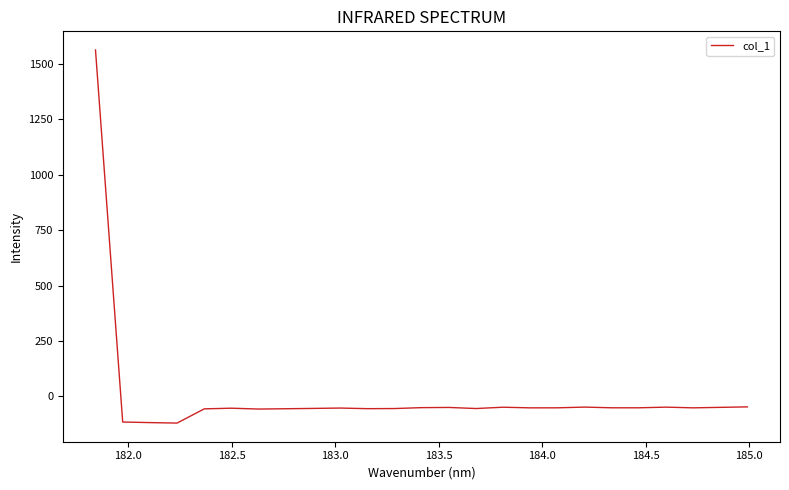

What is the maximum value shown in the chart?

1561.7